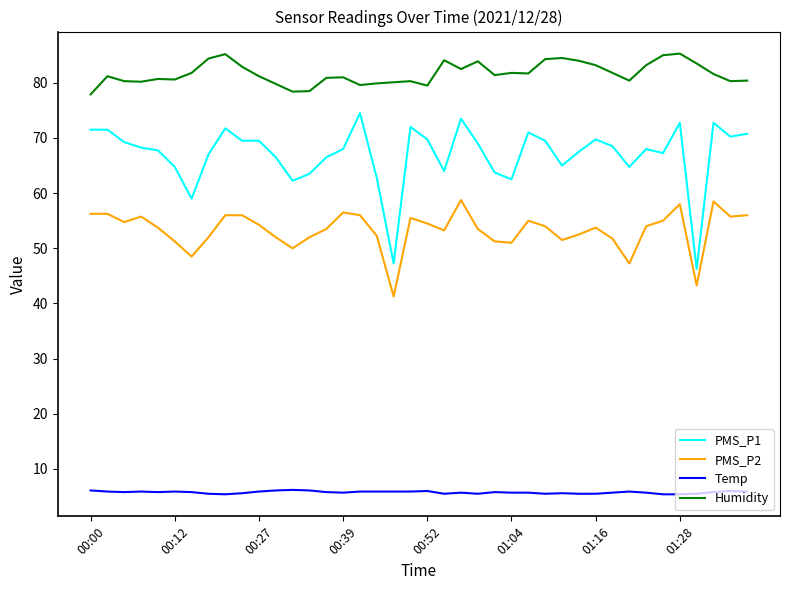

Rank the series by their average value, from highest to lowest.

Humidity, PMS_P1, PMS_P2, Temp